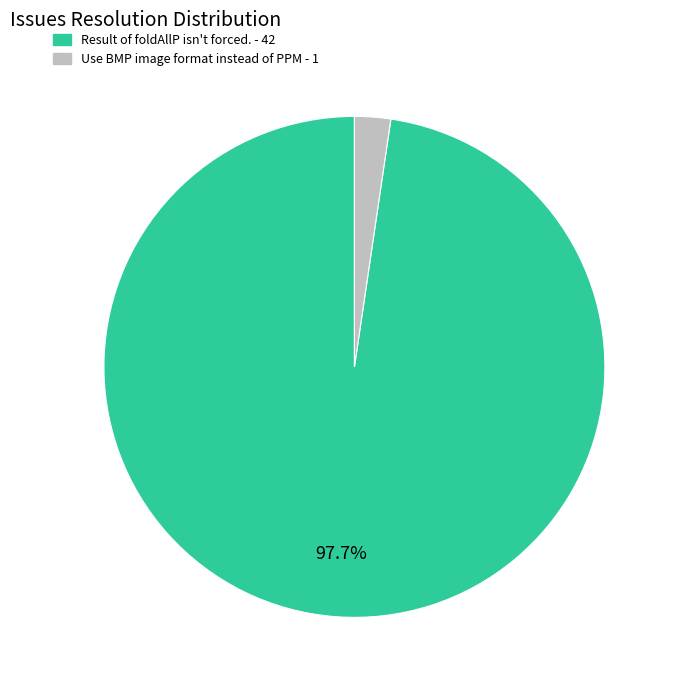

To the nearest percent, what is the average slice percentage?

50%